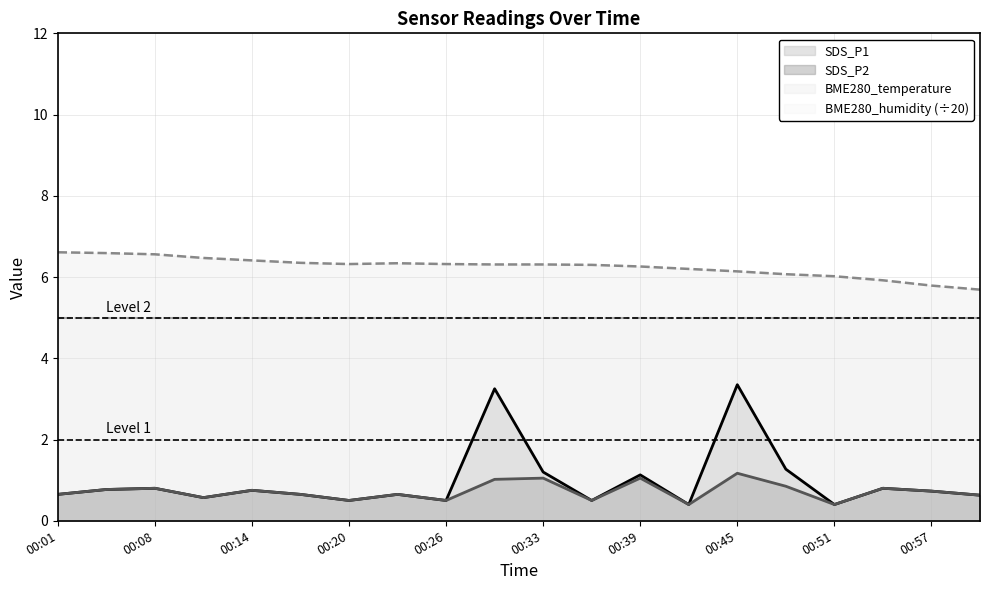

Reading left to right, transcribe all the data shown in this chart.

SDS_P1: 00:01=0.7	00:05=0.8	00:08=0.8	00:11=0.6	00:14=0.8	00:17=0.7	00:20=0.5	00:23=0.7	00:26=0.5	00:30=3.2	00:33=1.2	00:36=0.5	00:39=1.1	00:42=0.4	00:45=3.4	00:48=1.3	00:51=0.4	00:54=0.8	00:57=0.7	01:00=0.6
SDS_P2: 00:01=0.7	00:05=0.8	00:08=0.8	00:11=0.6	00:14=0.8	00:17=0.7	00:20=0.5	00:23=0.7	00:26=0.5	00:30=1.0	00:33=1.1	00:36=0.5	00:39=1.1	00:42=0.4	00:45=1.2	00:48=0.8	00:51=0.4	00:54=0.8	00:57=0.7	01:00=0.6
BME280_temperature: 00:01=6.6	00:05=6.6	00:08=6.6	00:11=6.5	00:14=6.4	00:17=6.3	00:20=6.3	00:23=6.3	00:26=6.3	00:30=6.3	00:33=6.3	00:36=6.3	00:39=6.3	00:42=6.2	00:45=6.1	00:48=6.1	00:51=6.0	00:54=5.9	00:57=5.8	01:00=5.7